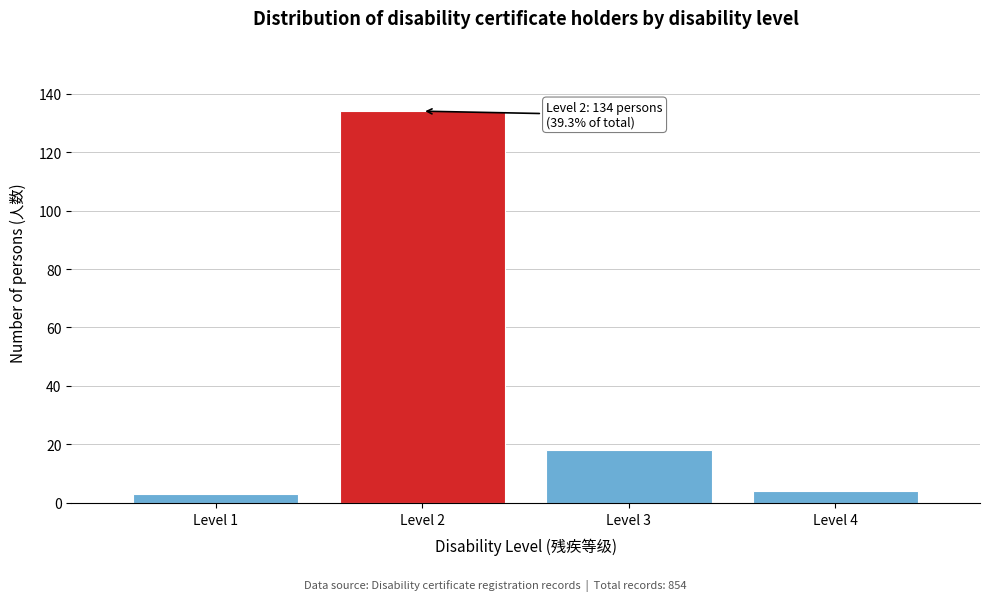

Reading left to right, extract all data points from this chart.

3	134	18	4